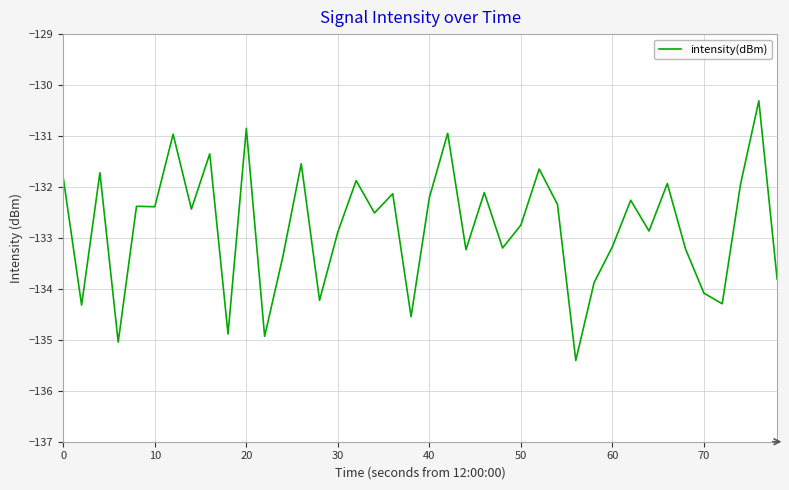

What is the difference between the maximum and minimum values?

5.1